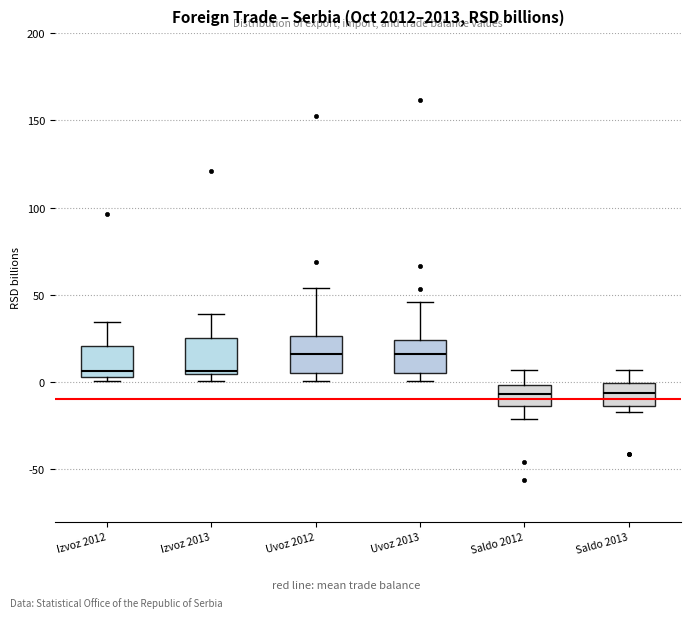

Reading left to right, transcribe this box plot: for each box, give where its median line is, the range the box spans, and where its two whiskers end, as read against the y-axis. The values are not printed on the chart, so give them approximately, as read against the axis.

Izvoz 2012: median 5 (just above the box's lower edge), box 5 to 20, whiskers 0 to 35
Izvoz 2013: median 5 (just above the box's lower edge), box 5 to 25, whiskers 0 to 40
Uvoz 2012: median 15, box 5 to 25, whiskers 0 to 55
Uvoz 2013: median 15, box 5 to 25, whiskers 0 to 45
Saldo 2012: median -5, box -15 to 0, whiskers -20 to 5
Saldo 2013: median -5, box -15 to 0, whiskers -15 (just below the box's lower edge) to 5